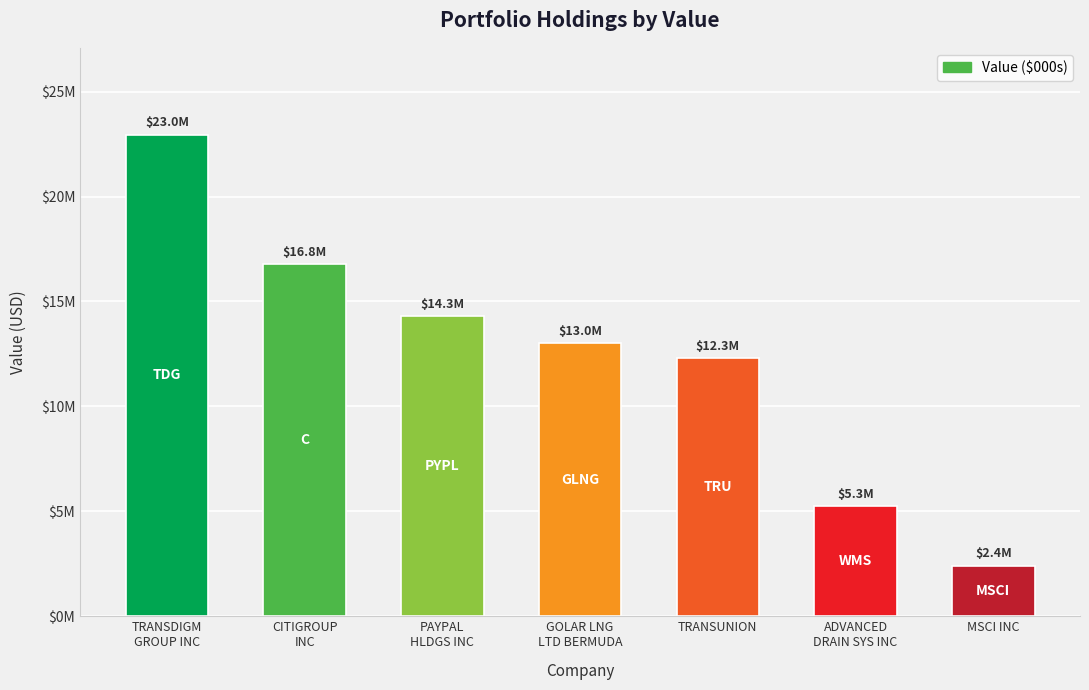

Rank the categories by value from highest to lowest.

TRANSDIGM
GROUP INC, CITIGROUP
INC, PAYPAL
HLDGS INC, GOLAR LNG
LTD BERMUDA, TRANSUNION, ADVANCED
DRAIN SYS INC, MSCI INC